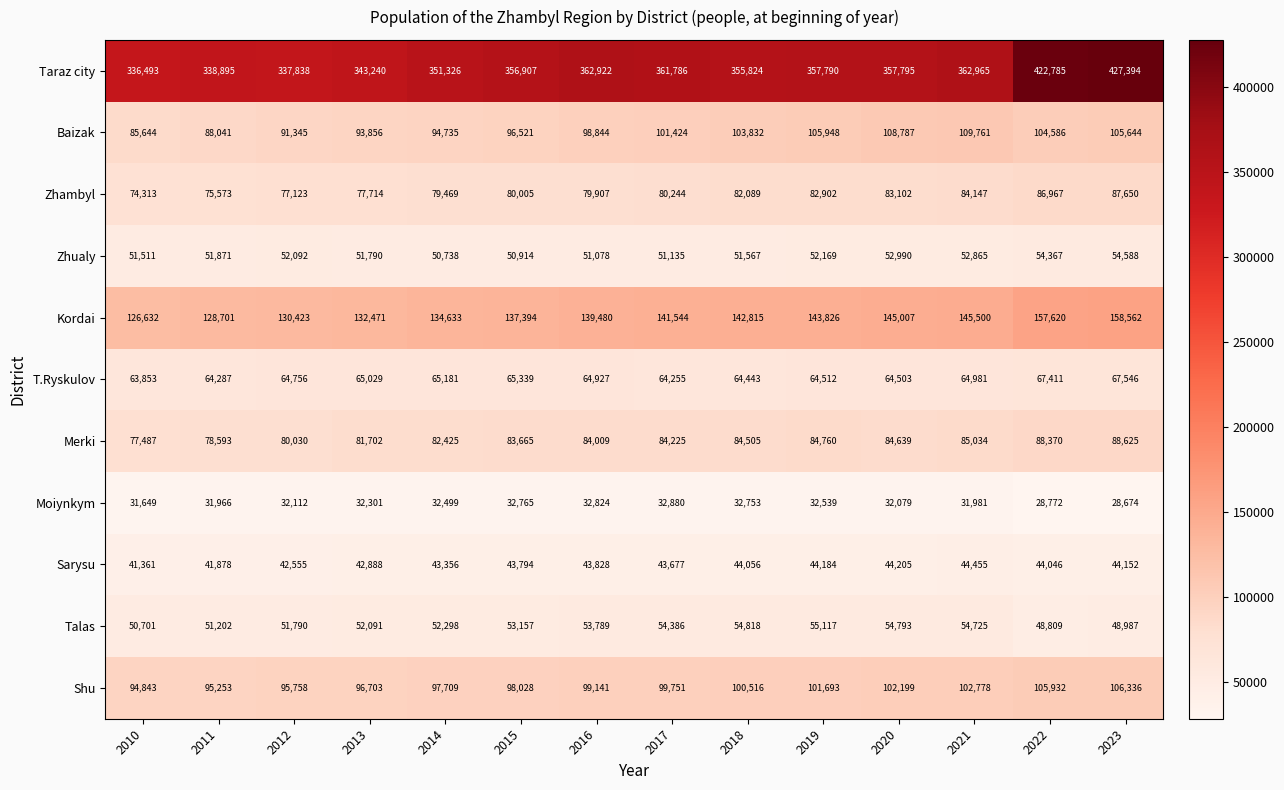

What is the greatest value displayed?

427394